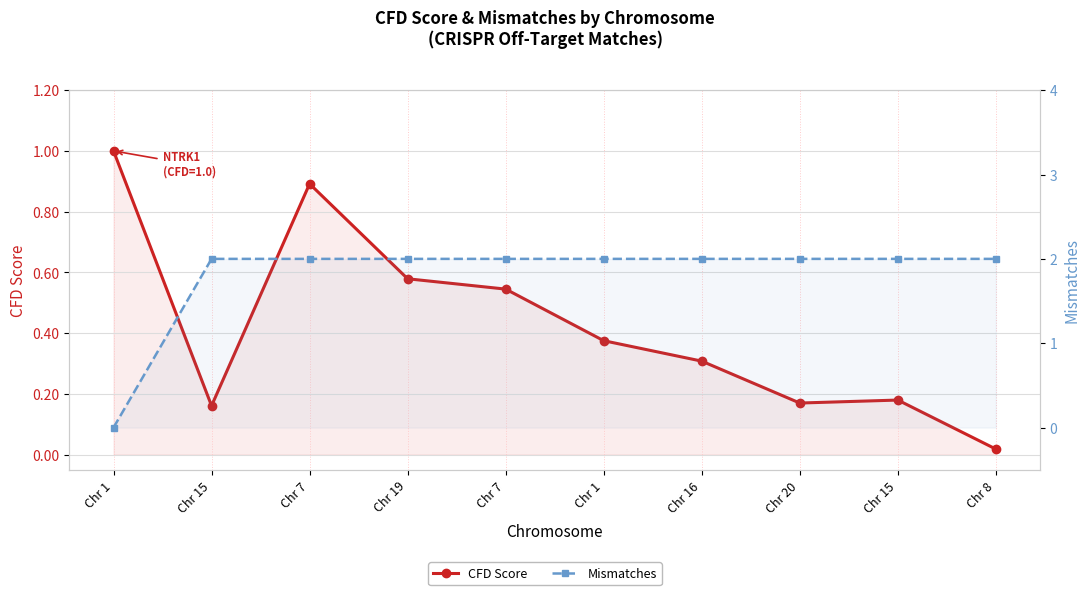

Is it true that CFD Score equals 0.4 at Chr 7?

False